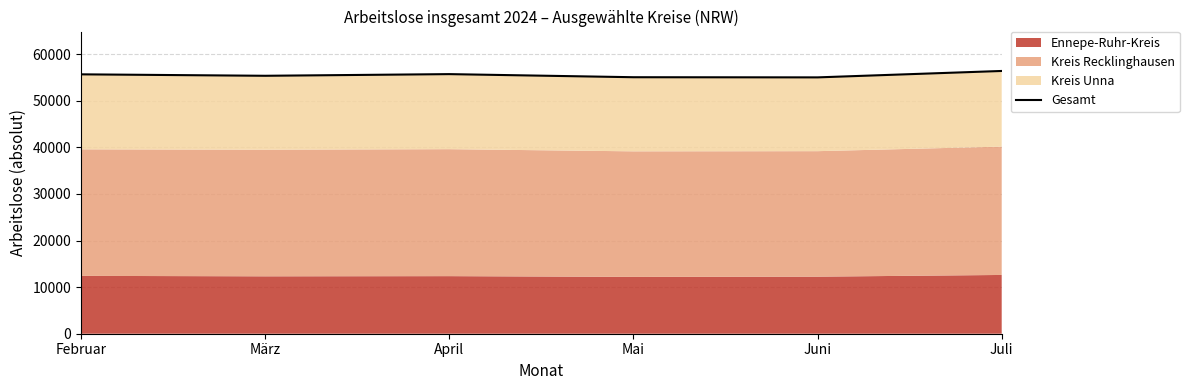

Reading left to right, list all the values displayed in this chart.

55679	55368	55724	55059	55025	56402